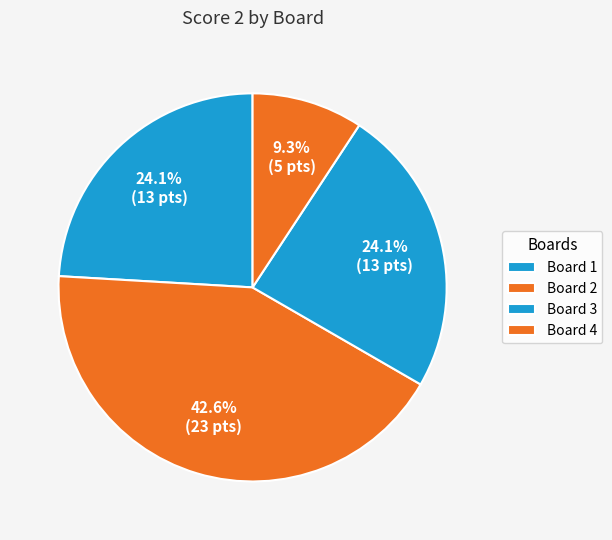

Is it true that Board 3 is 24% of the pie?

True